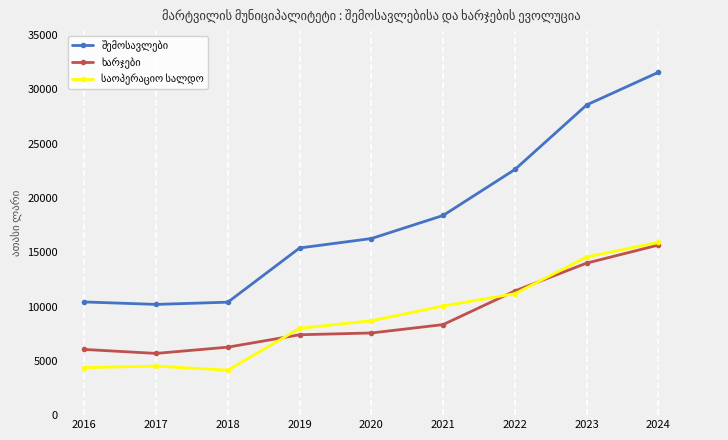

What is the difference between the highest and lowest values at 2024?

15911.2